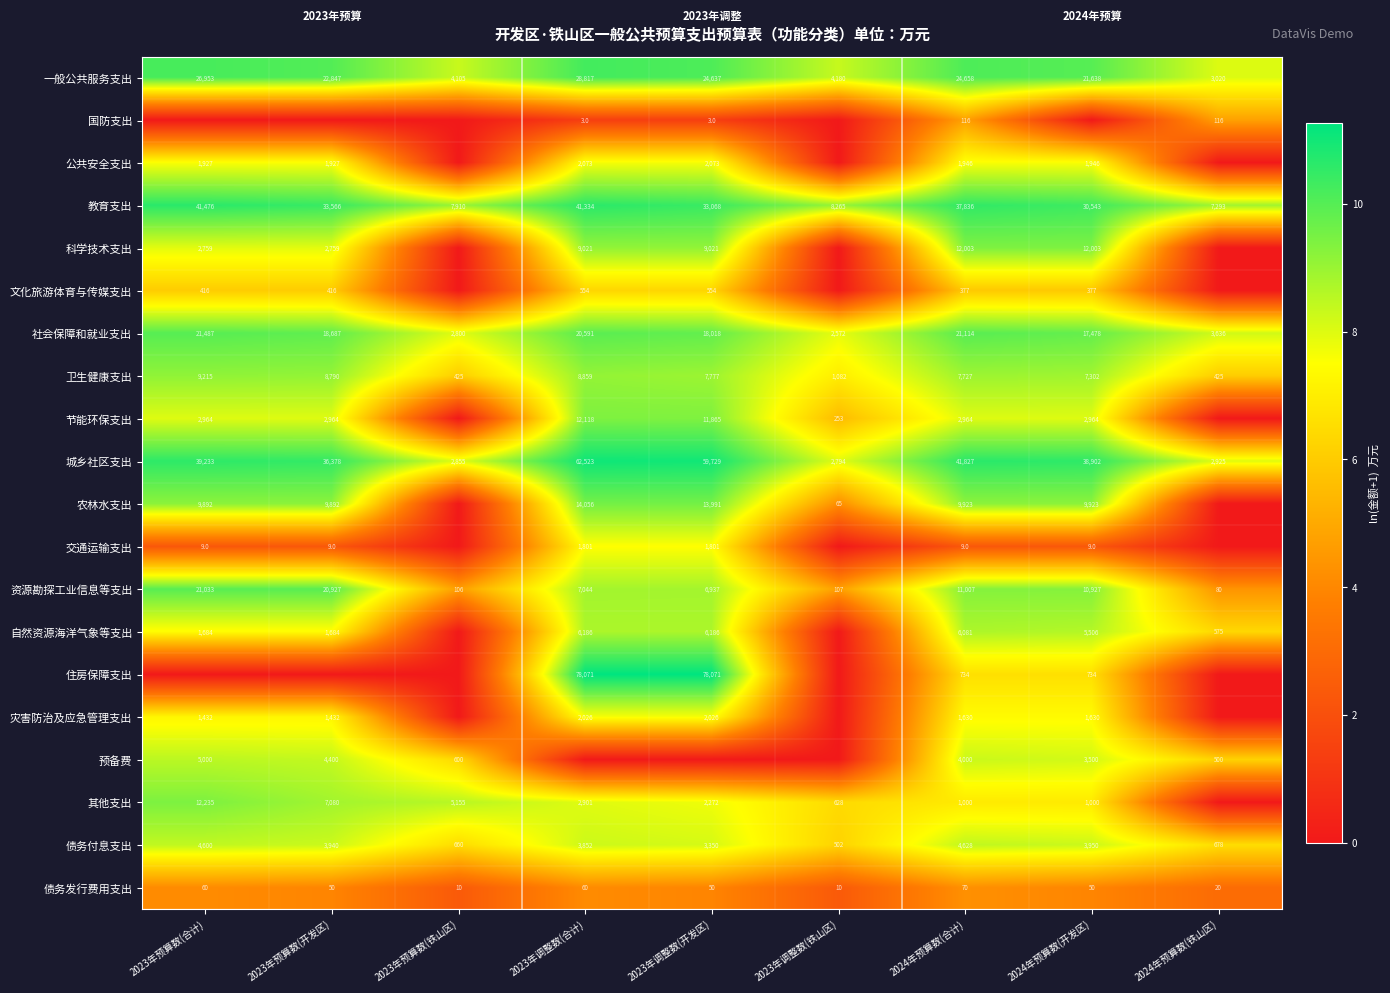

Read the 社会保障和就业支出 value at 2023年预算数(合计), to the nearest 50.

21500